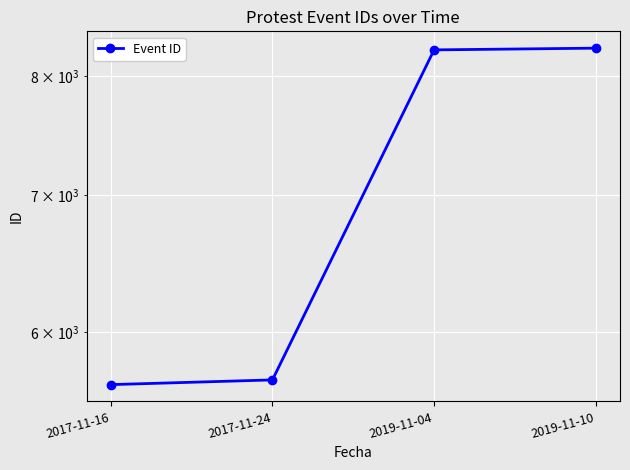

List the labels in order of value, smallest first.

2017-11-16, 2017-11-24, 2019-11-04, 2019-11-10